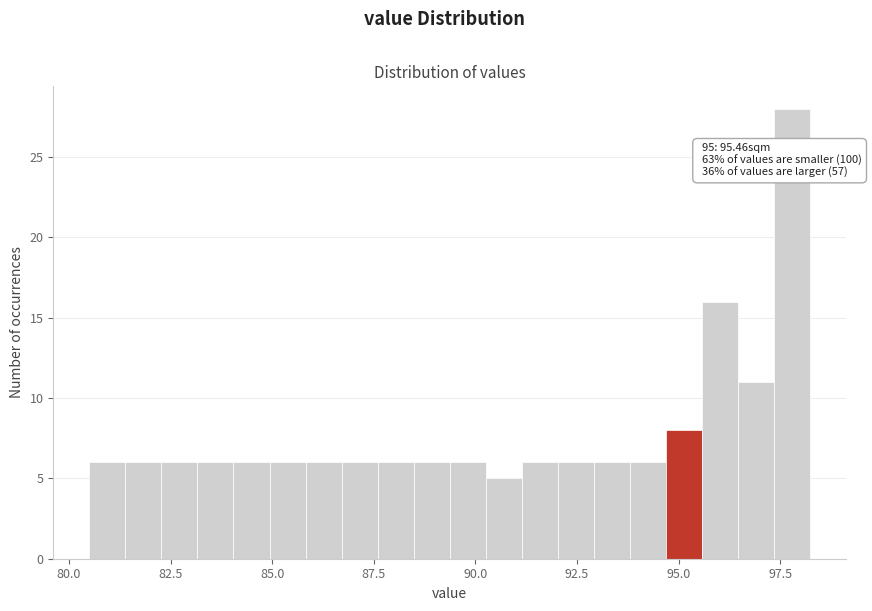

Around what value on the x-axis is the tallest bar? Give the approximate position of its centre, as read against the axis.

98.0